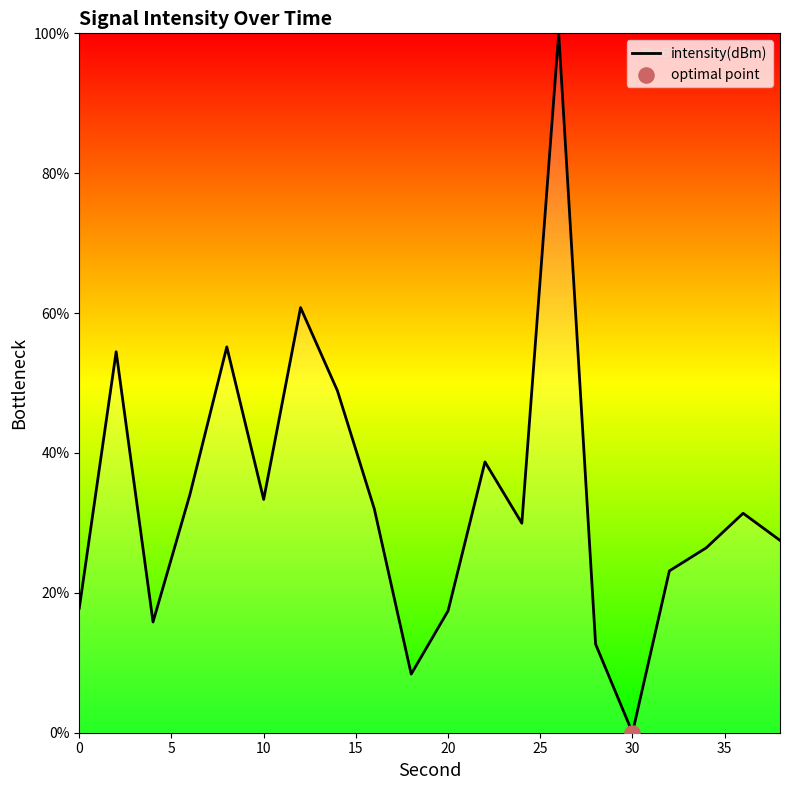

What is the difference between the maximum and minimum values?

100.0